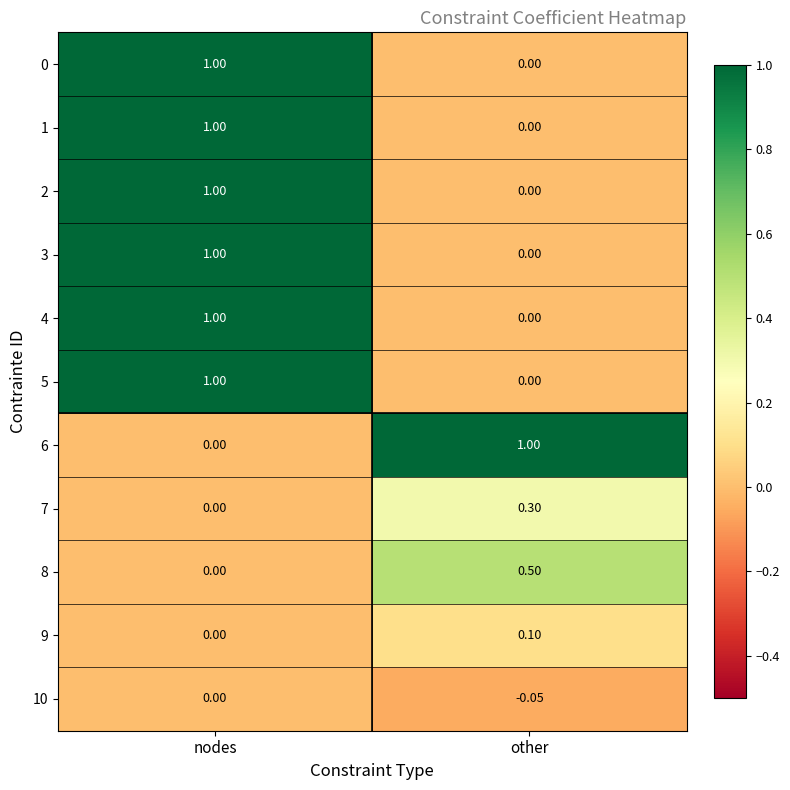

Rank the categories by 0 value from lowest to highest.

other, nodes